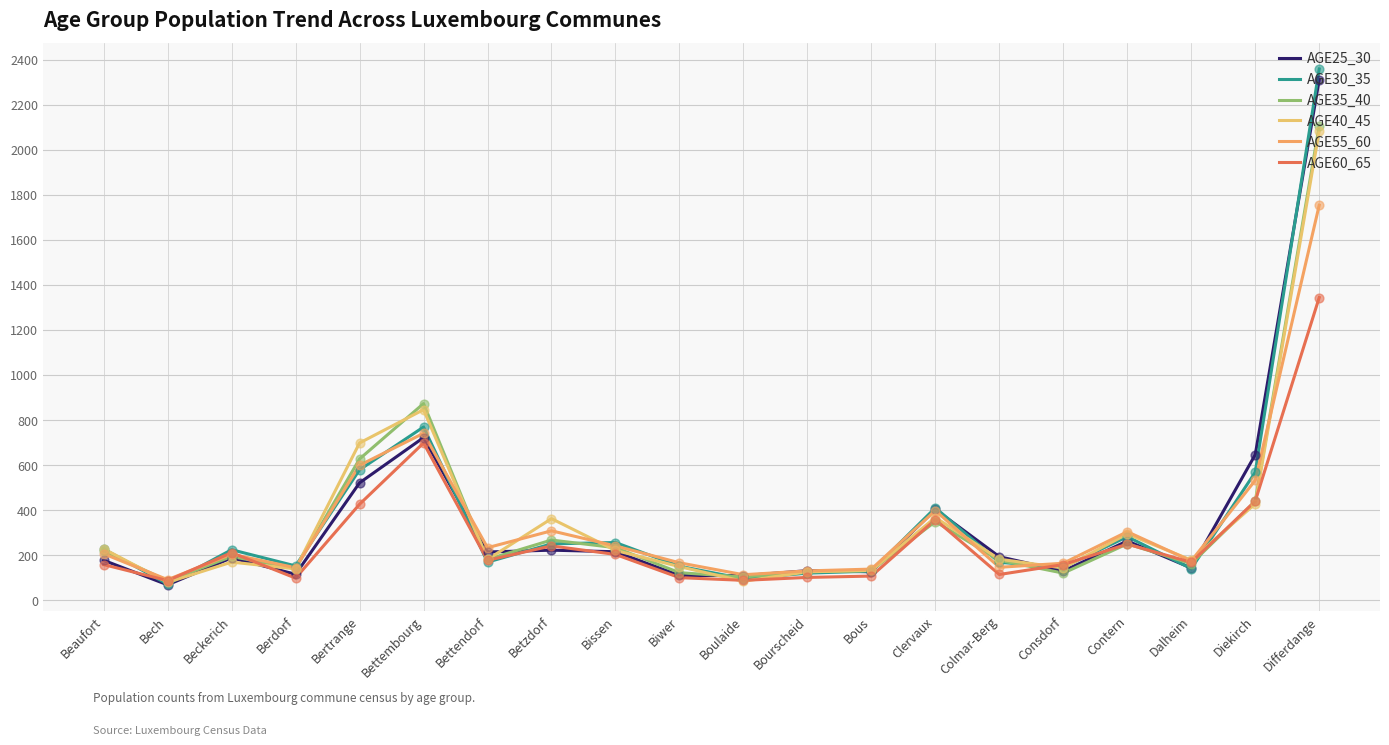

At which category is the sum across all series the highest?

Differdange